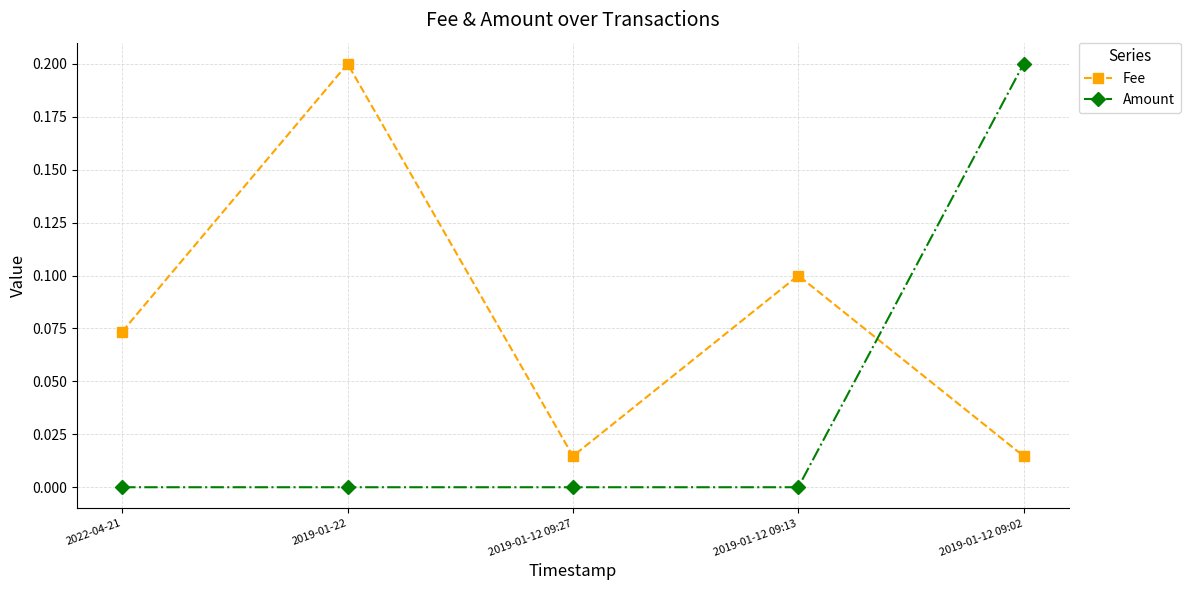

Is it true that Amount equals 0.0 at 2019-01-12 09:27?

True